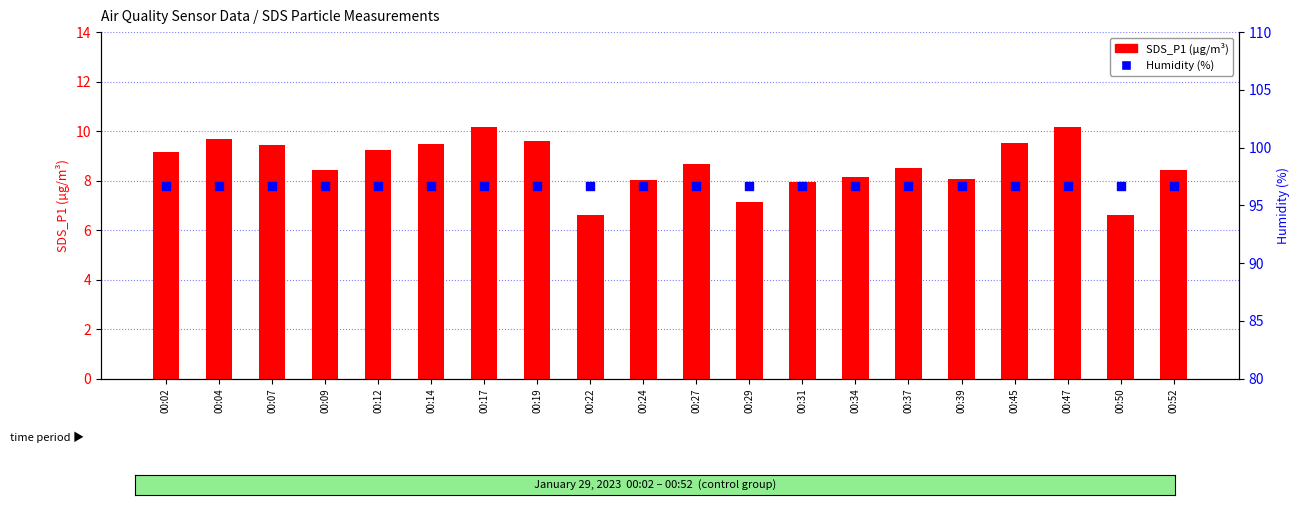

Which series has the largest total across all categories?

Humidity (%)